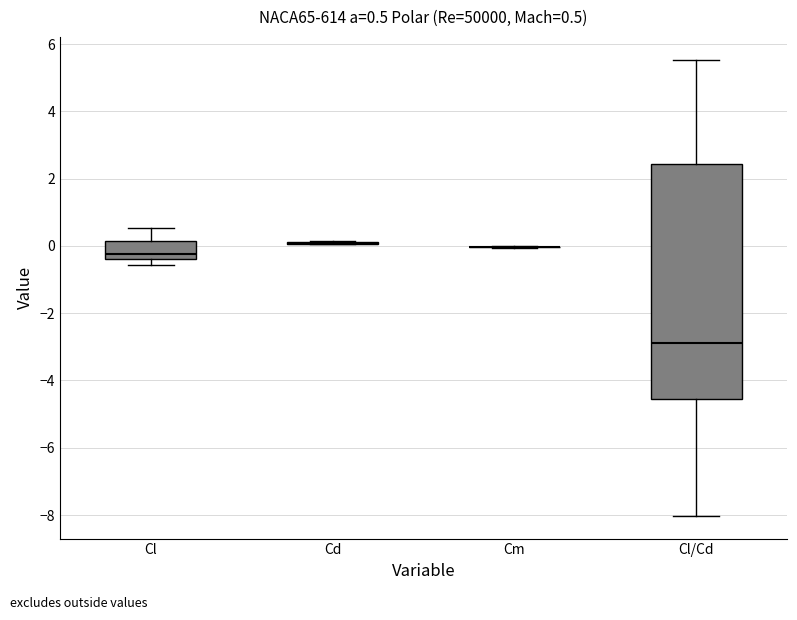

Which box is the tallest, from its lower edge to its upper edge?

Cl/Cd